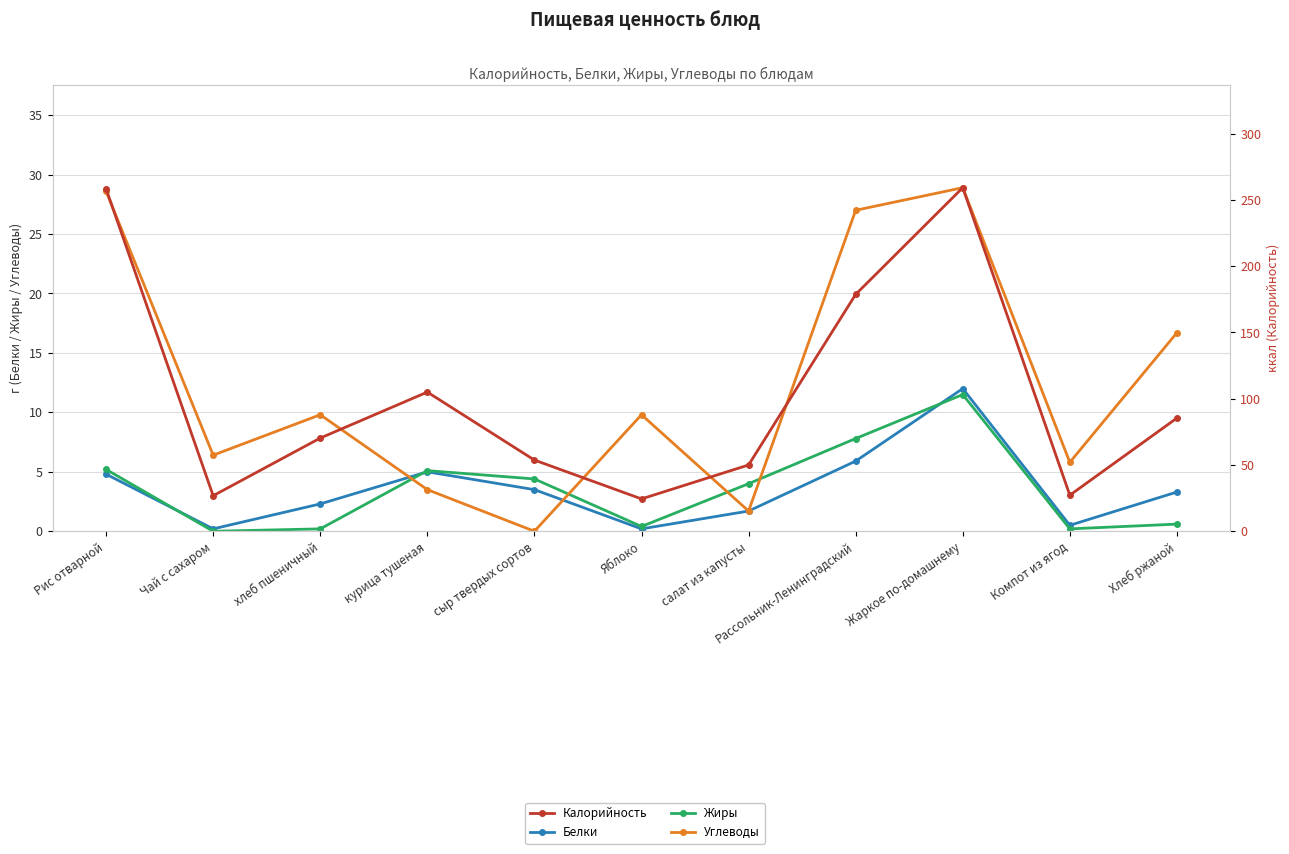

What is the difference between the maximum and minimum values in the Калорийность series?

234.8